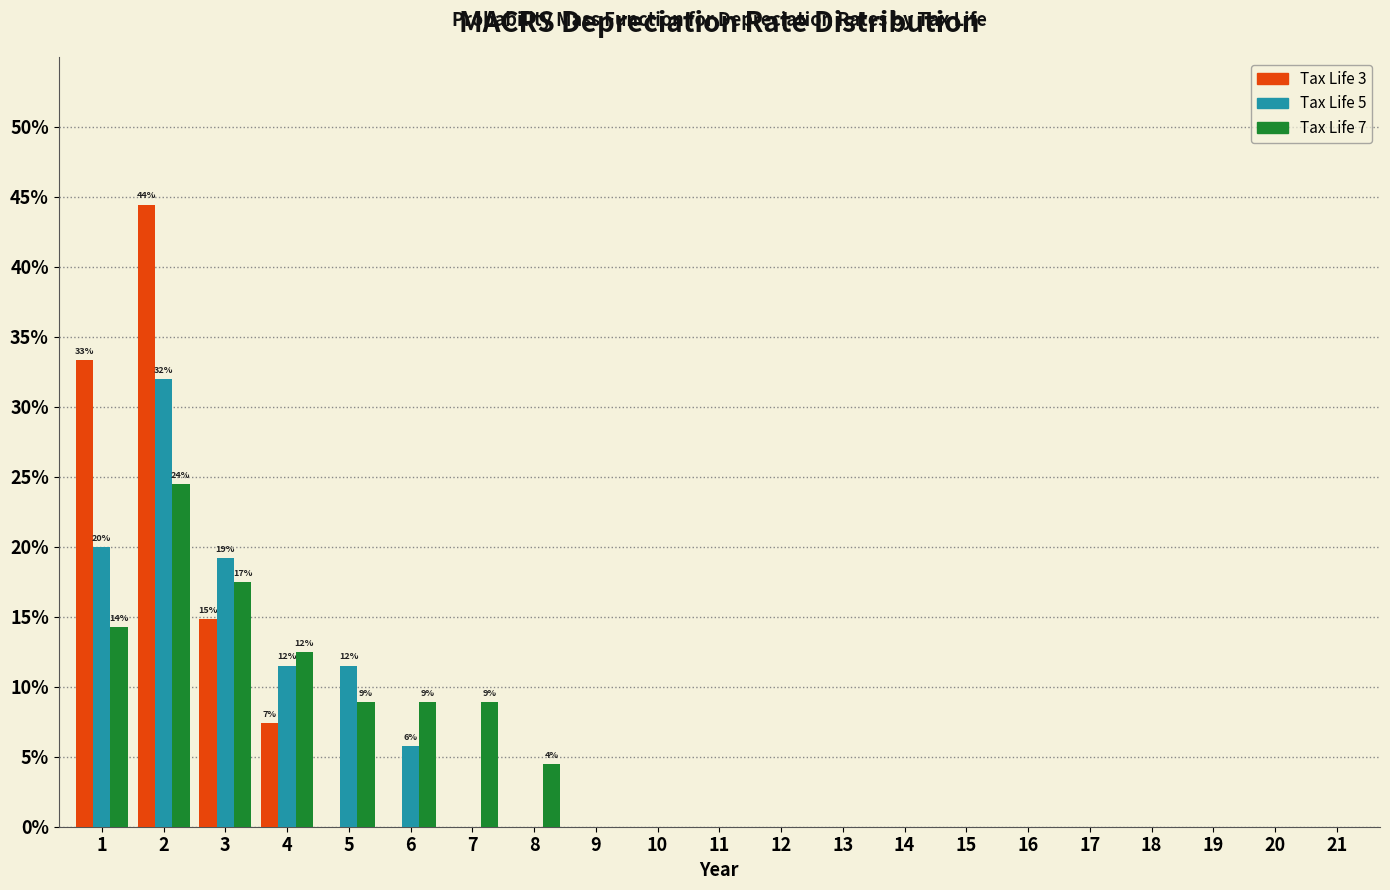

What is the sum of all Tax Life 5 values?

100.0